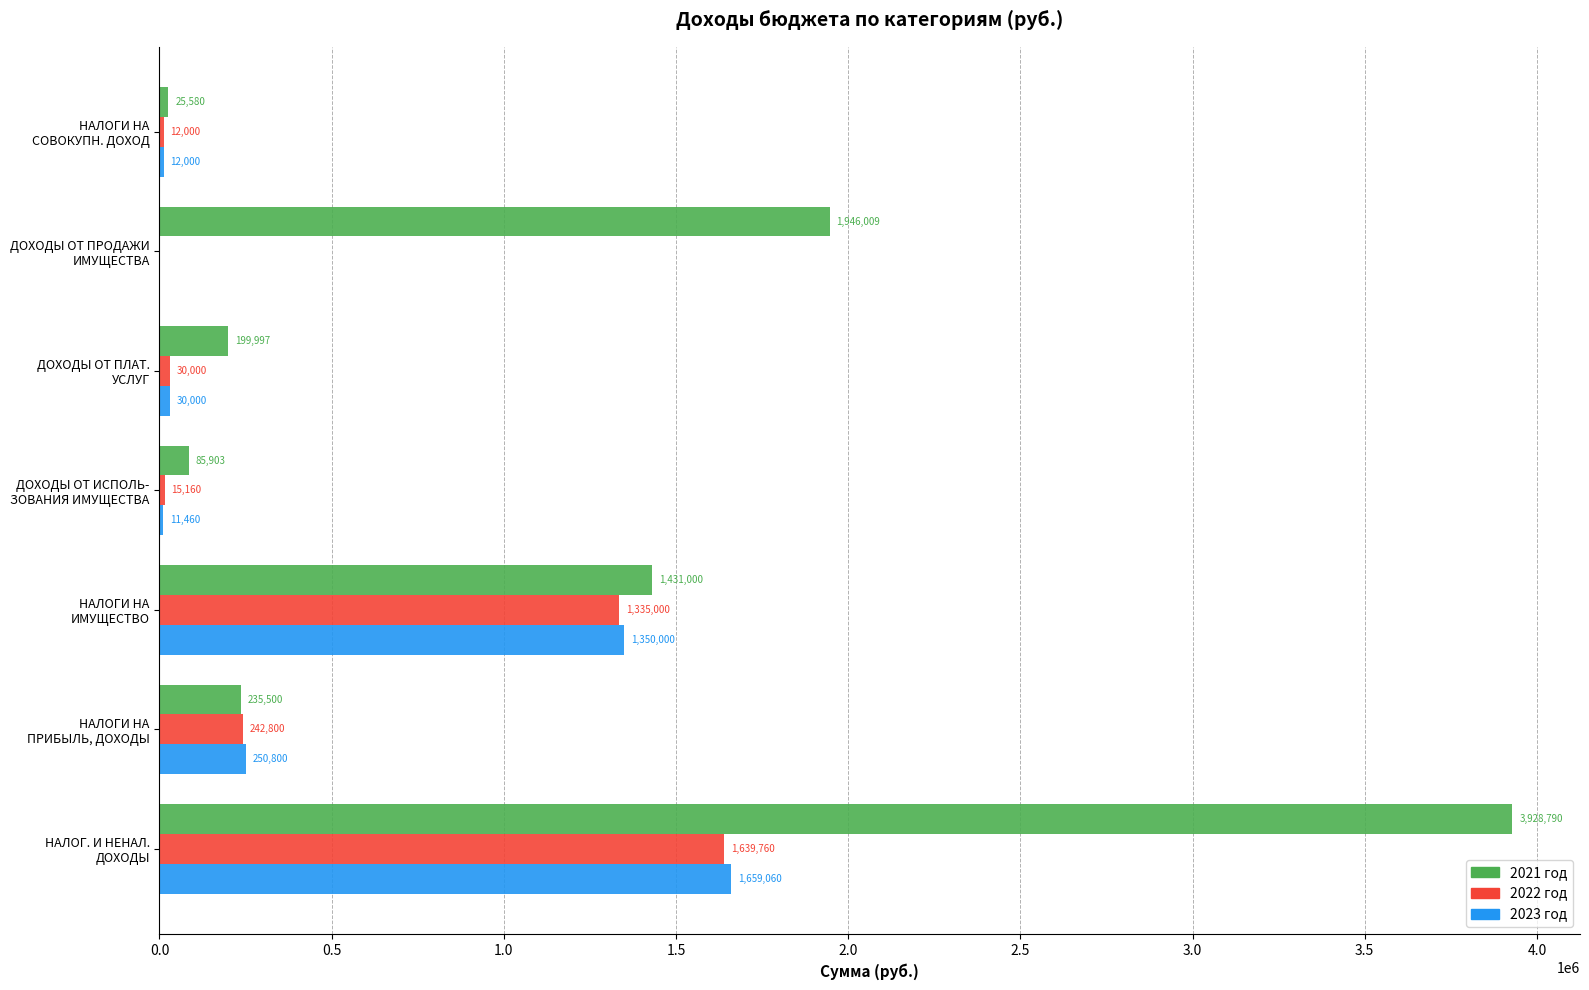

Which series has the largest total across all categories?

2021 год